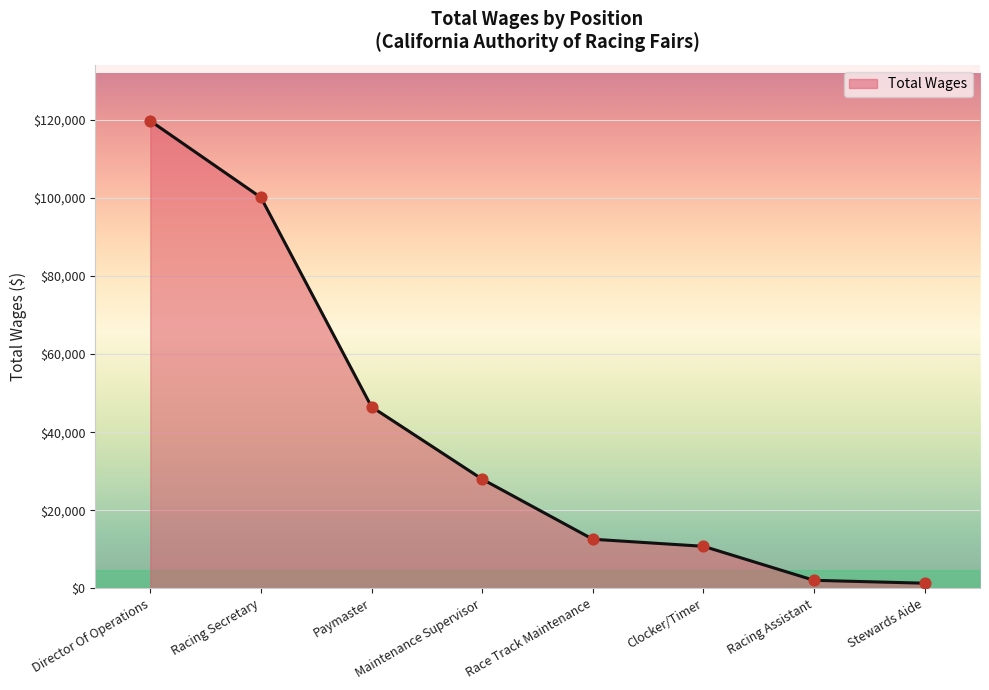

Between Clocker/Timer and Stewards Aide, which is larger?

Clocker/Timer